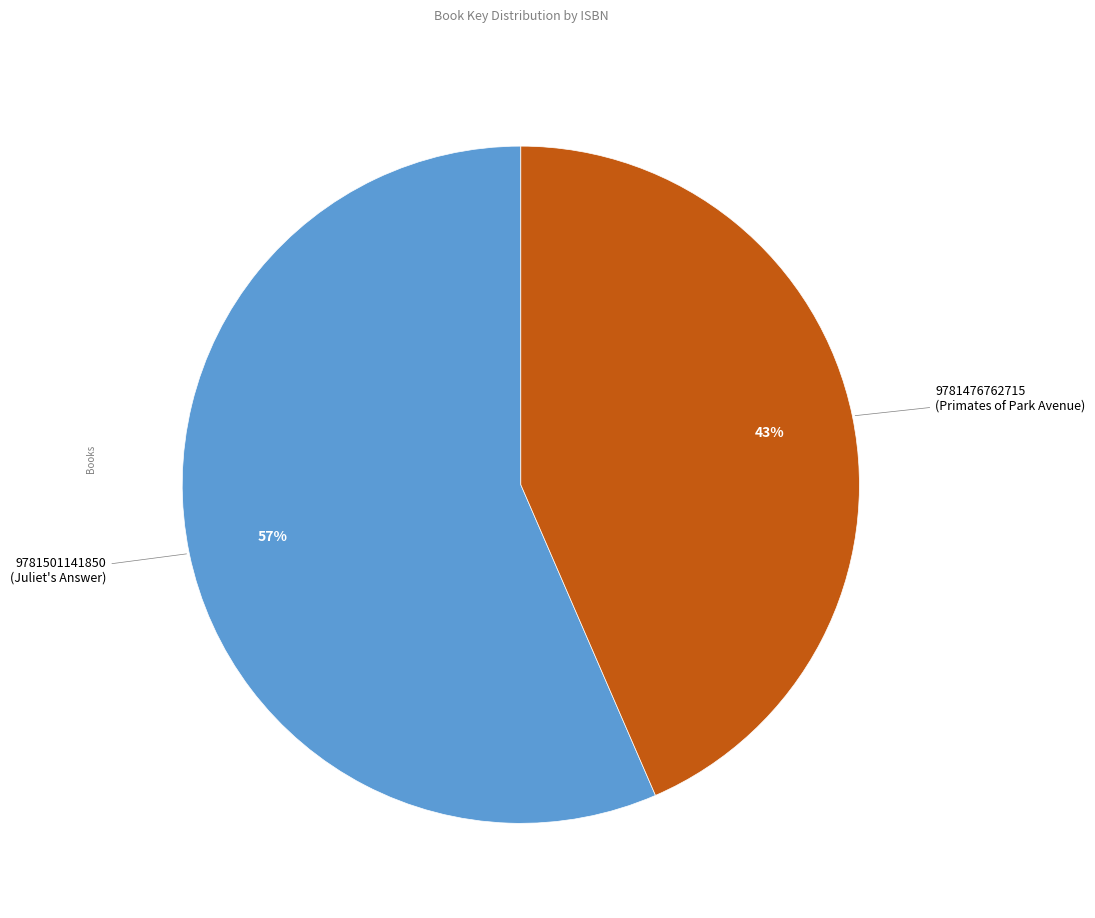

What is the ratio of the value at 9781476762715 to the value at 9781501141850?

0.8